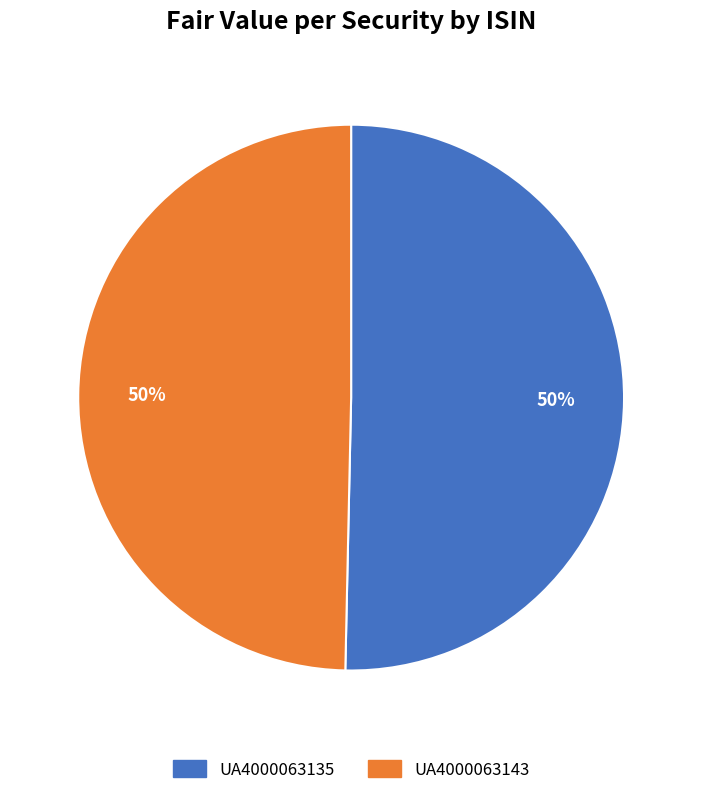

To the nearest percent, what portion does UA4000063143 represent?

50%